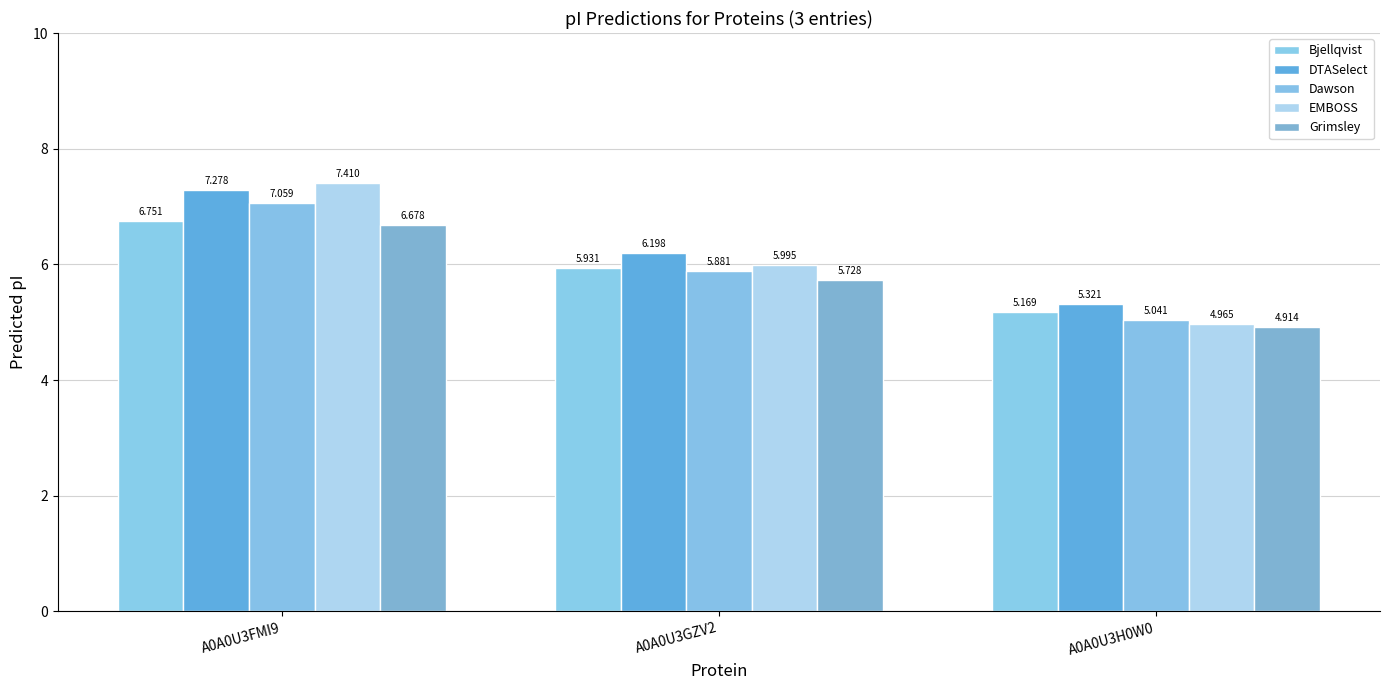

How many bars are there in total?

15